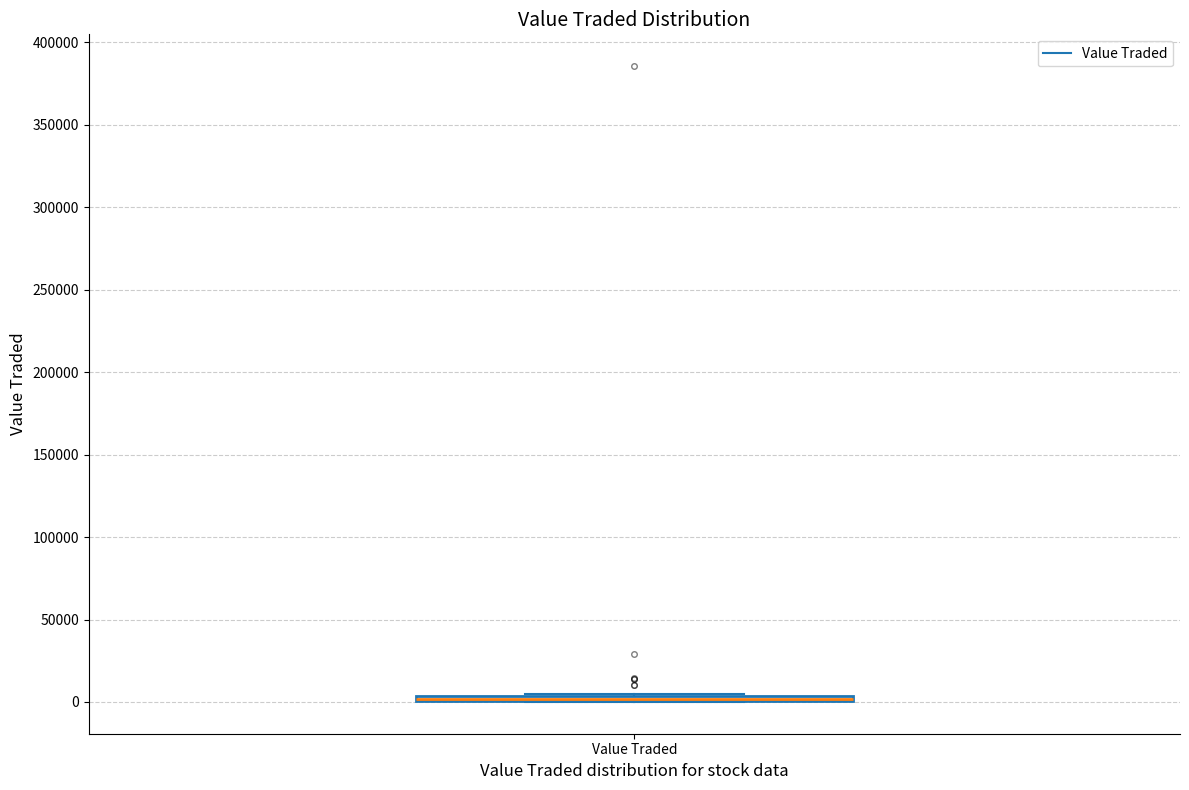

Where is the upper edge of the box for Value Traded on the y-axis? The values are not printed on the chart, so give them approximately, as read against the axis.

5000